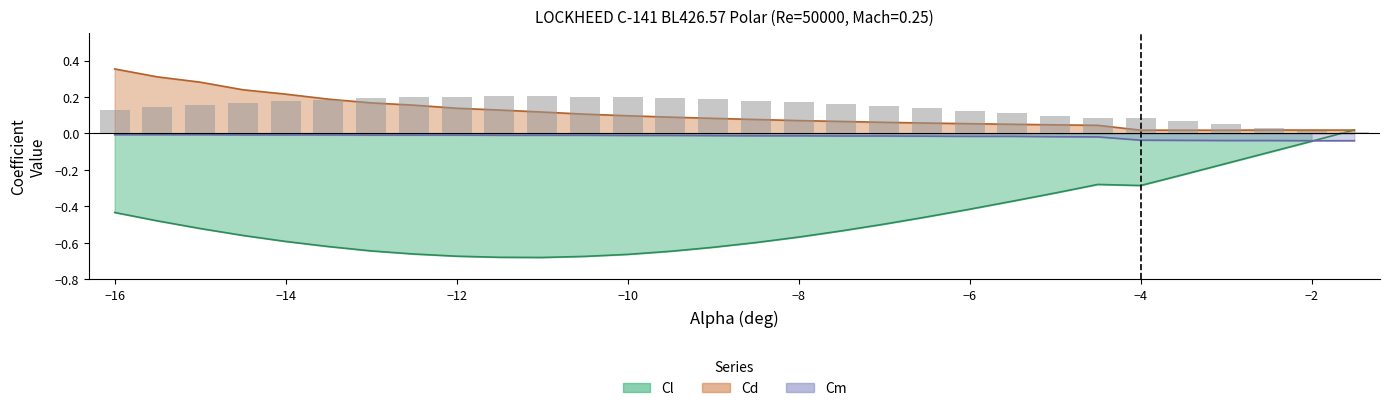

What is the minimum value shown in the chart?

-0.7